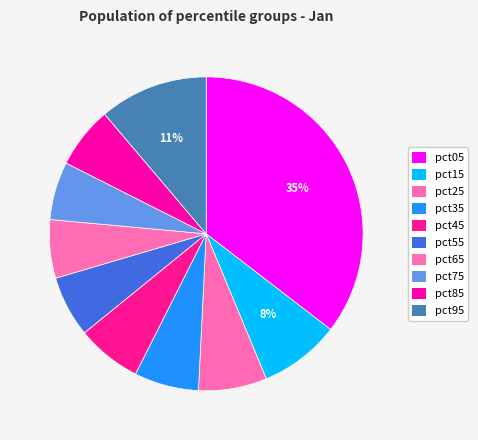

Which category has the smallest portion of the pie?

pct75